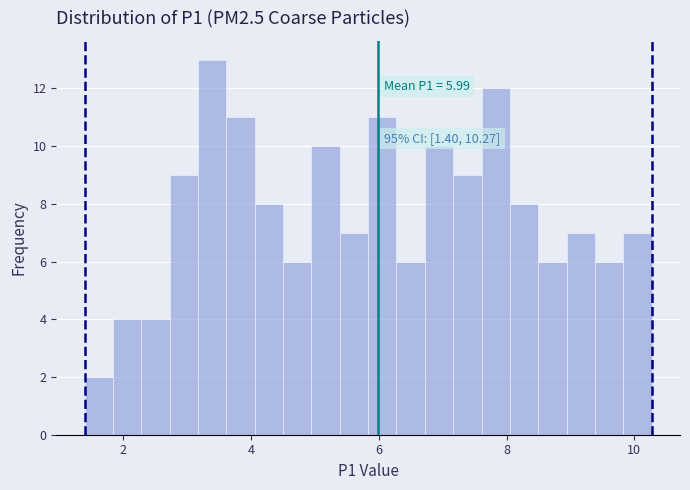

Read against the x-axis, roughly where is the centre of the tallest bar?

3.4